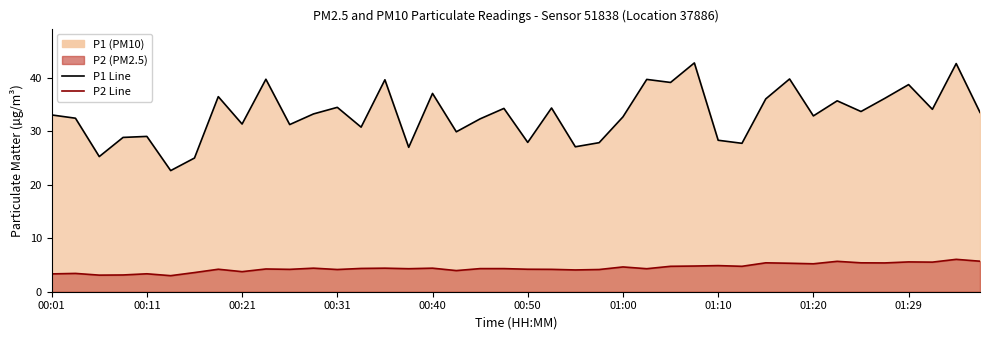

In P1 Line, how many points are higher than both neighbors (excluding endpoints)?

14